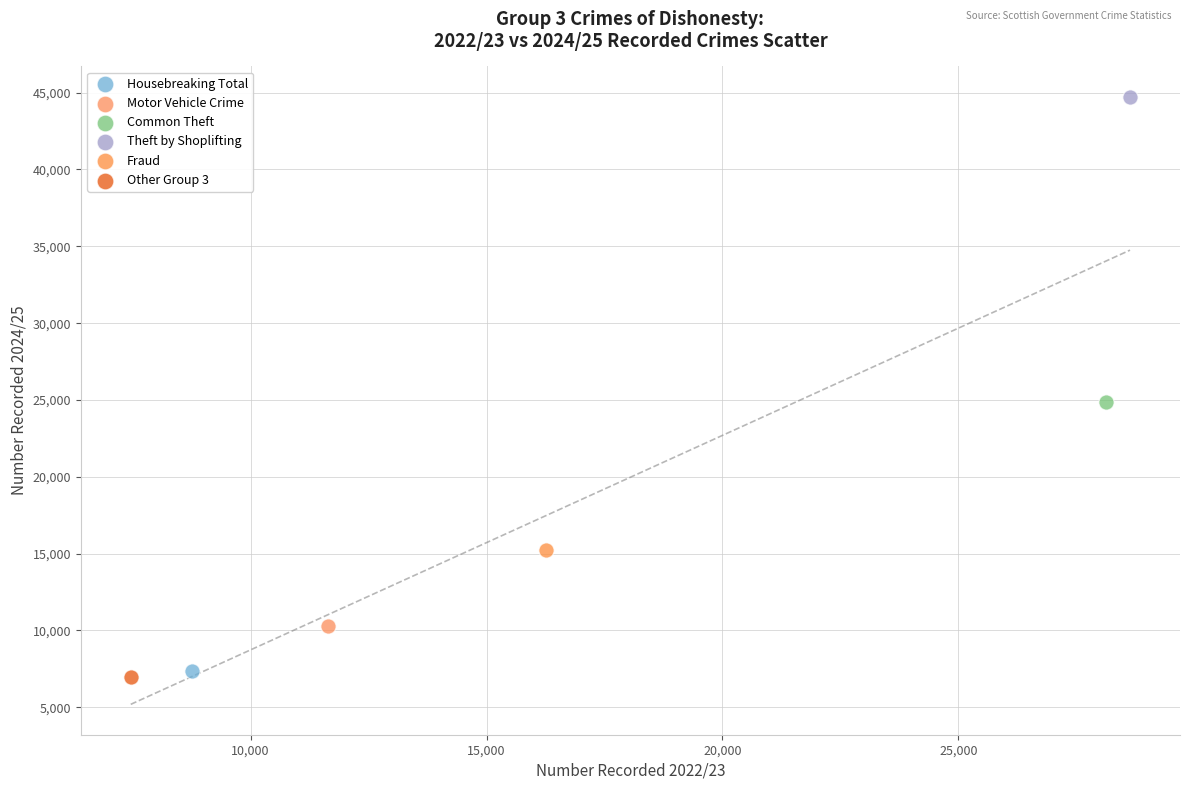

Which series reaches the maximum Y coordinate?

Theft by Shoplifting